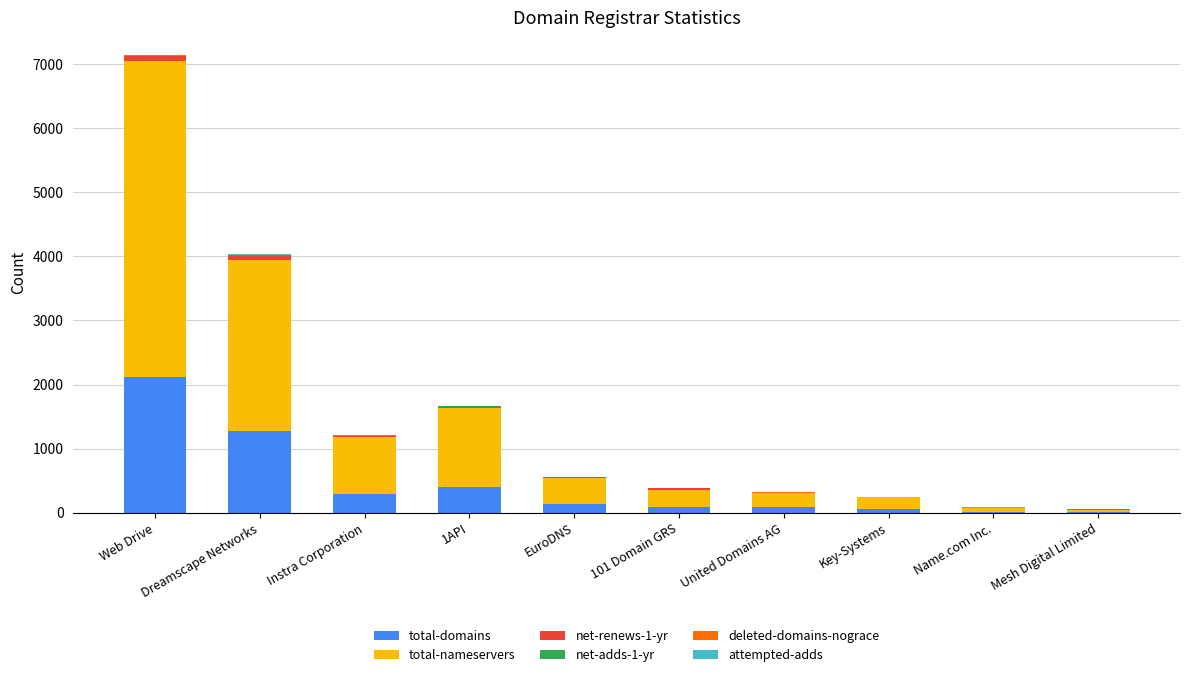

What is the highest value of the total-domains series?

2126